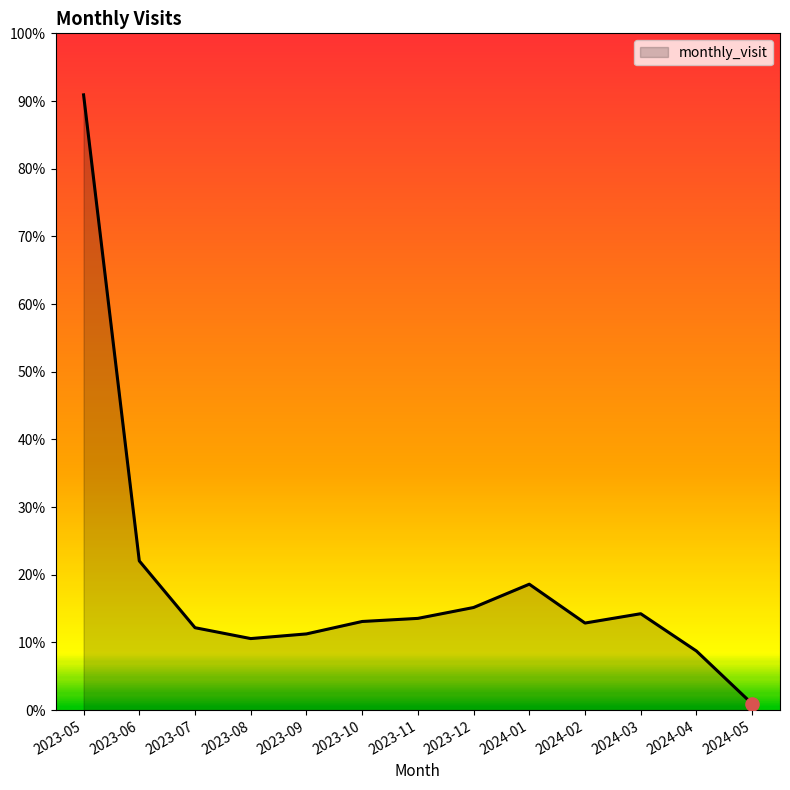

Is this an area chart (filled region under the line)?

Yes